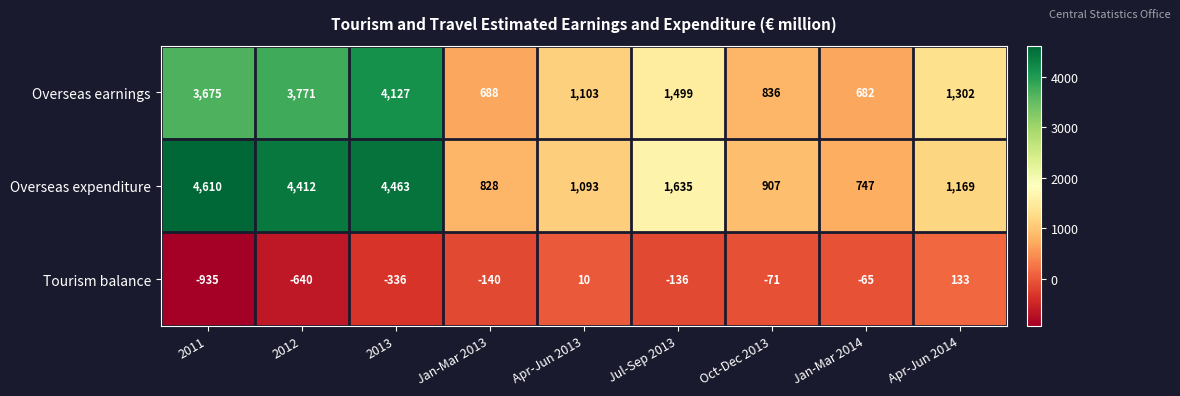

Which series has the widest spread of values?

Overseas expenditure